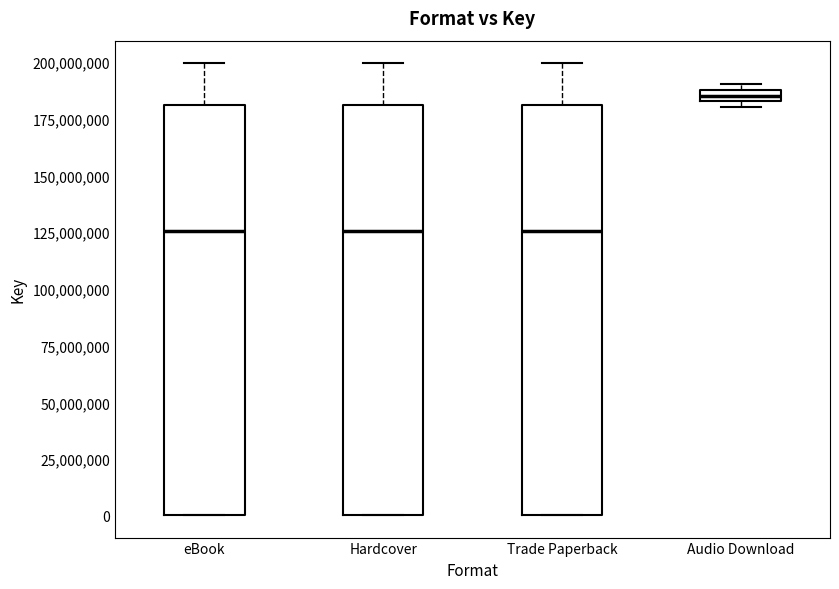

Where is the lower edge of the box for Audio Download on the y-axis? The values are not printed on the chart, so give them approximately, as read against the axis.

185000000